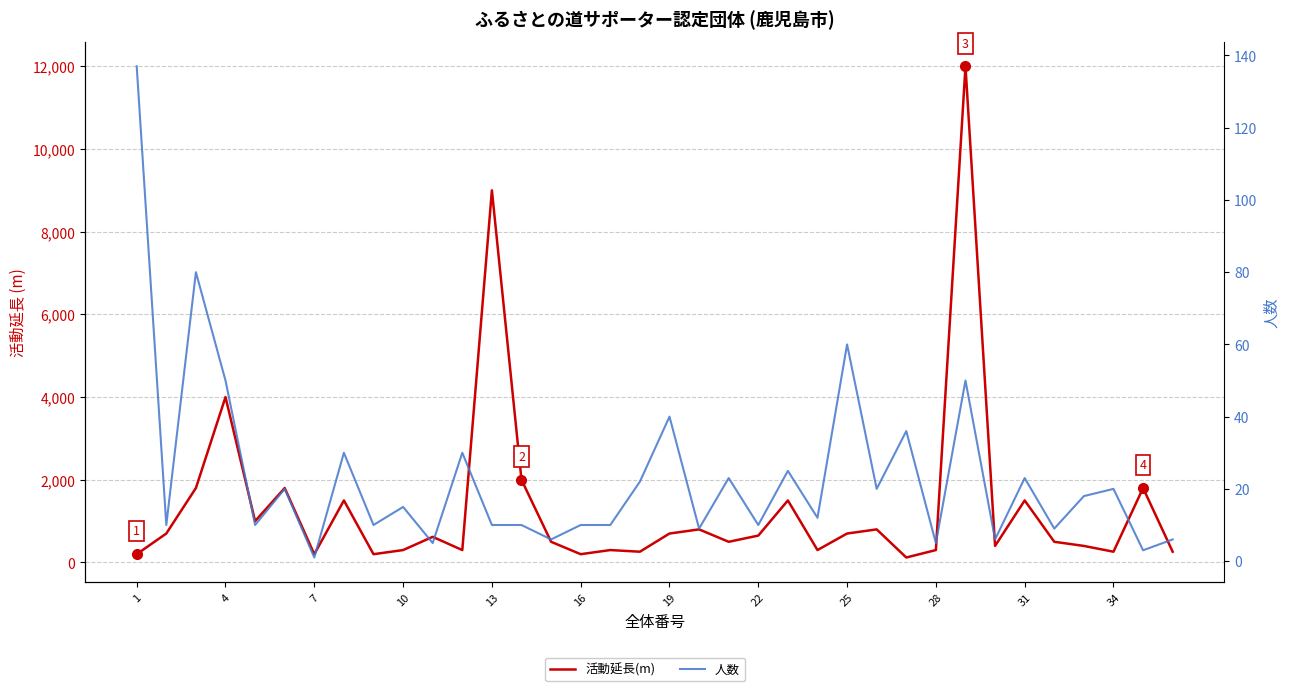

True or false: 活動延長(m) and 人数 cross at least once.

False